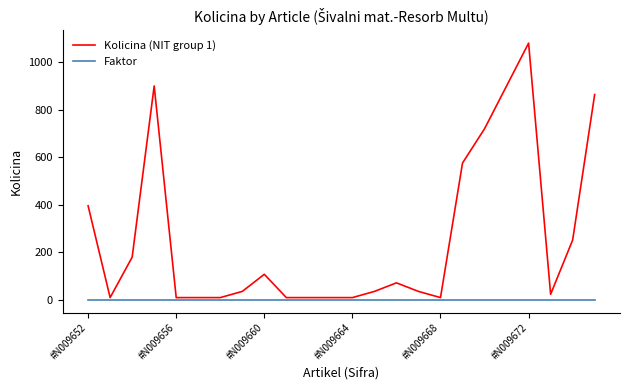

List the series in order of their overall mean, lowest first.

Faktor, Kolicina (NIT group 1)